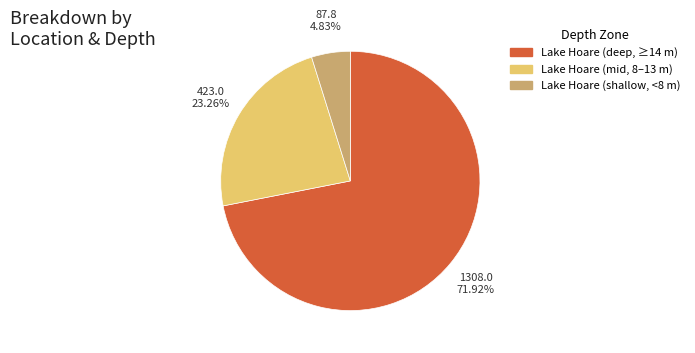

To the nearest percent, what is the average slice percentage?

33%